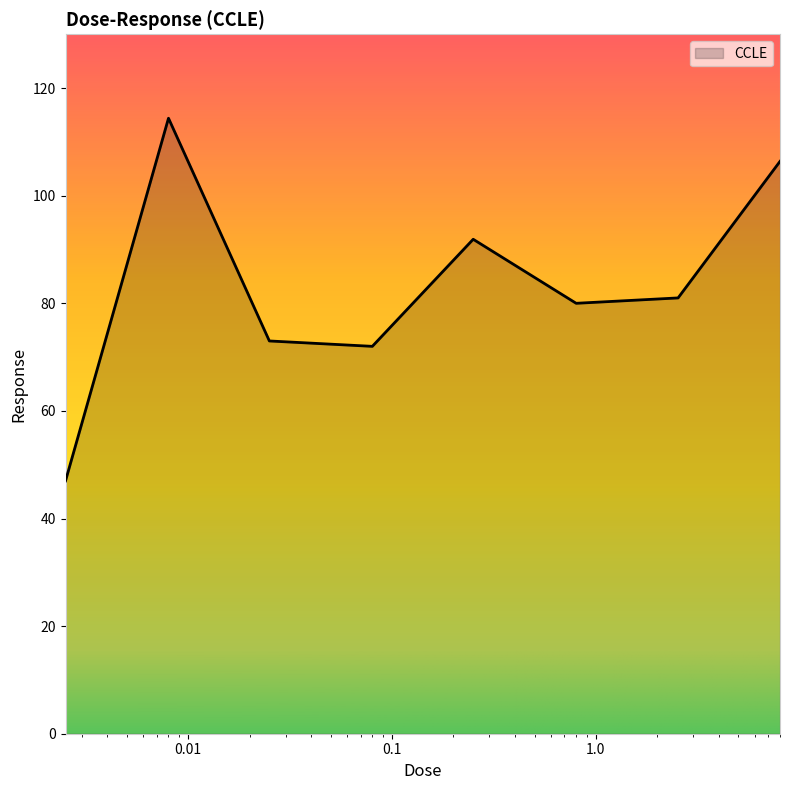

What is the sum of all values?

665.7